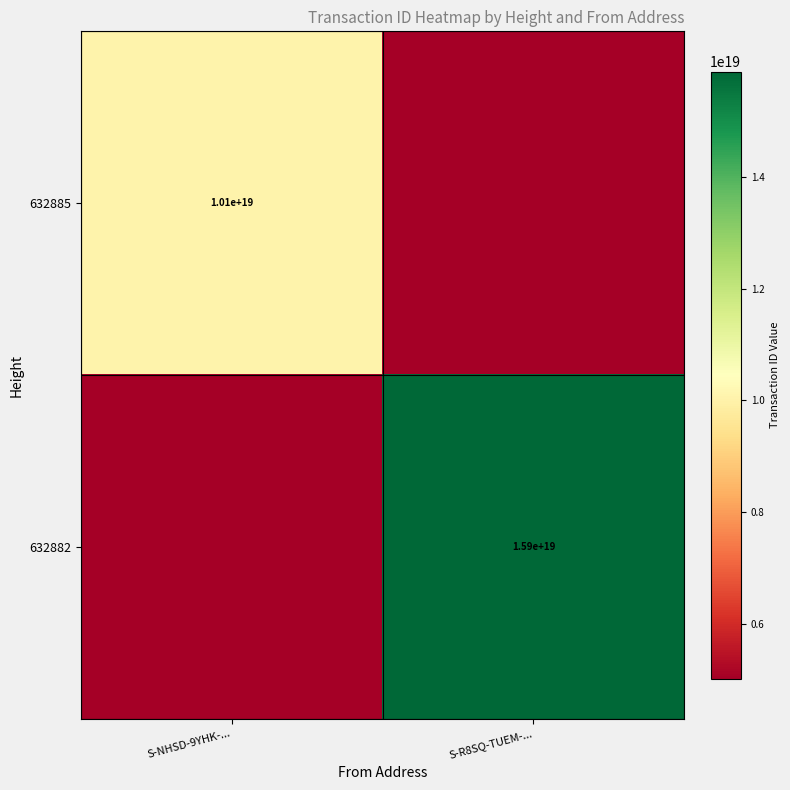

Which label corresponds to the largest value in the chart?

S-R8SQ-TUEM-...